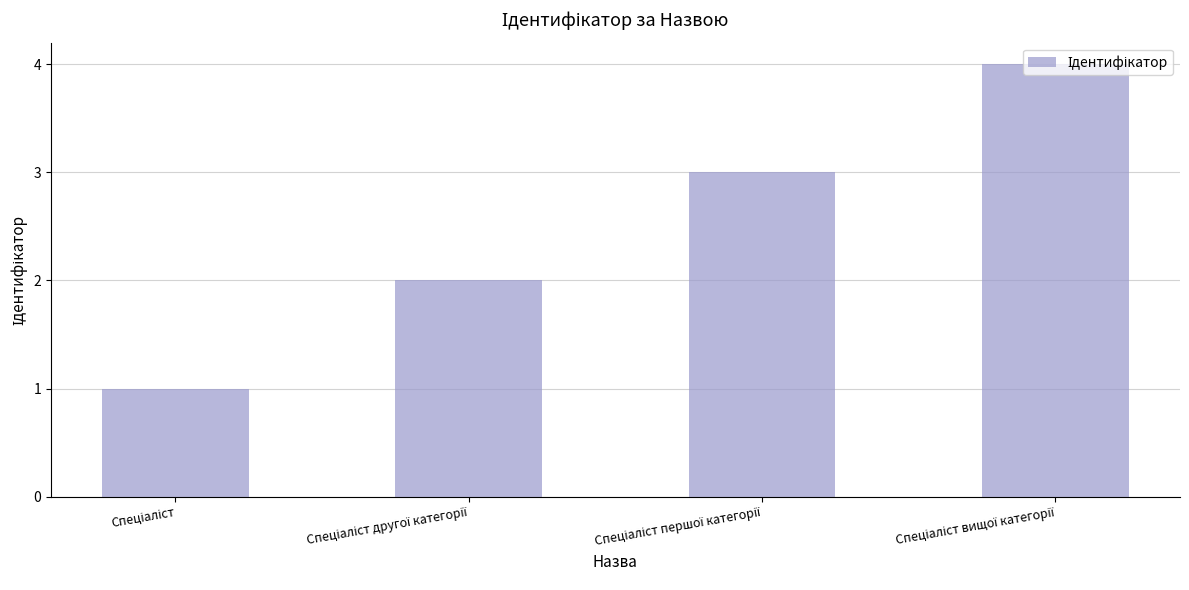

What is the sum of all values?

10